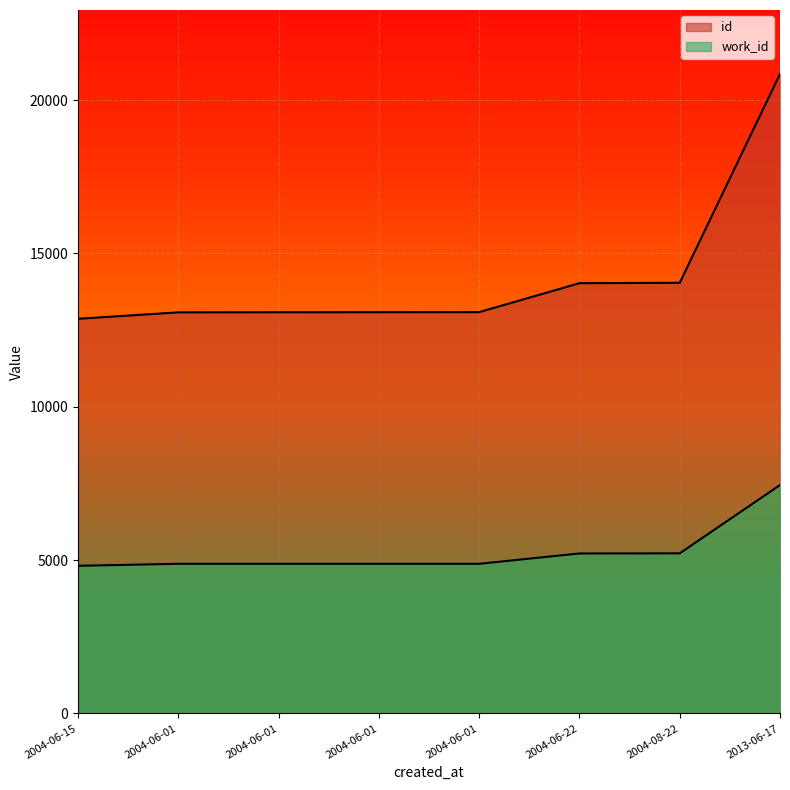

True or false: id and work_id cross at least once.

False